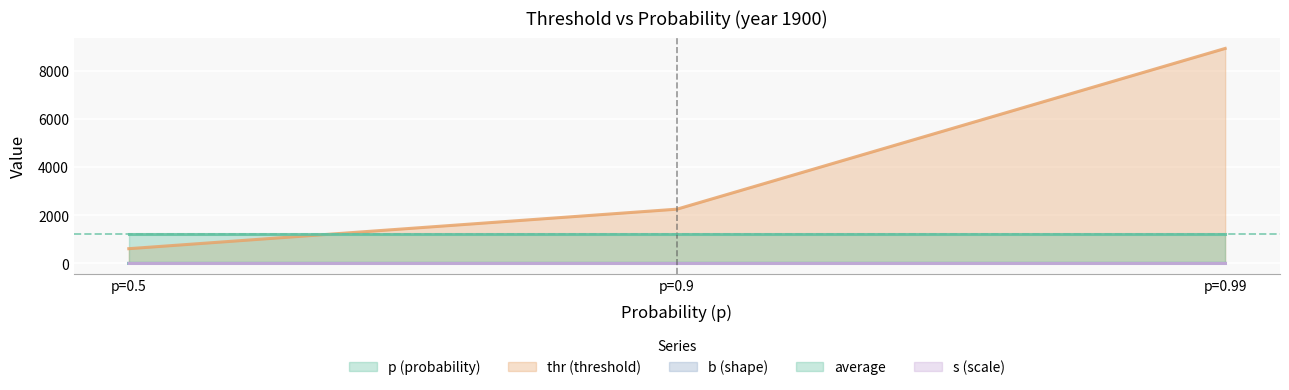

List the labels in order of thr value, largest first.

p=0.99, p=0.9, p=0.5